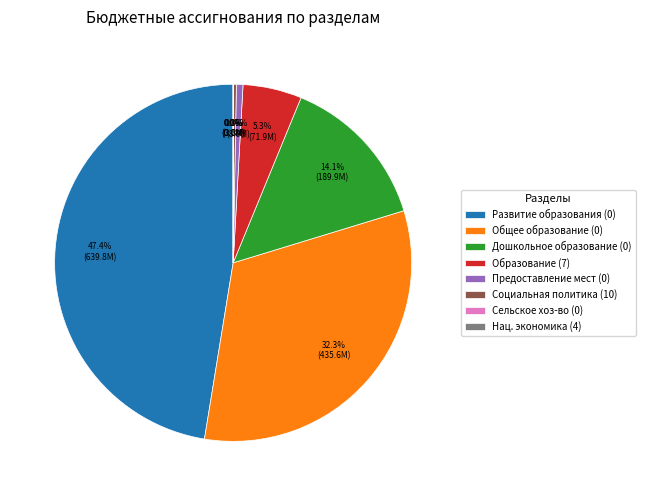

To the nearest percent, what is the average slice percentage?

12%